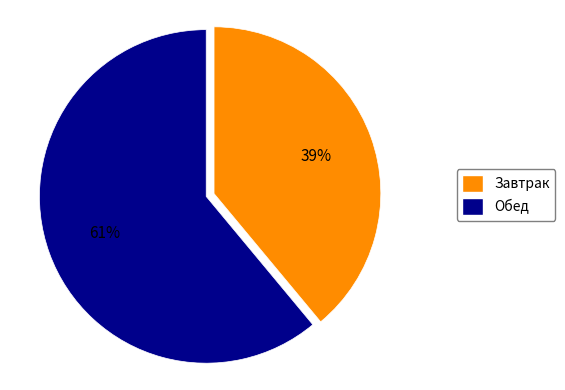

Is there a majority slice in this chart?

Yes